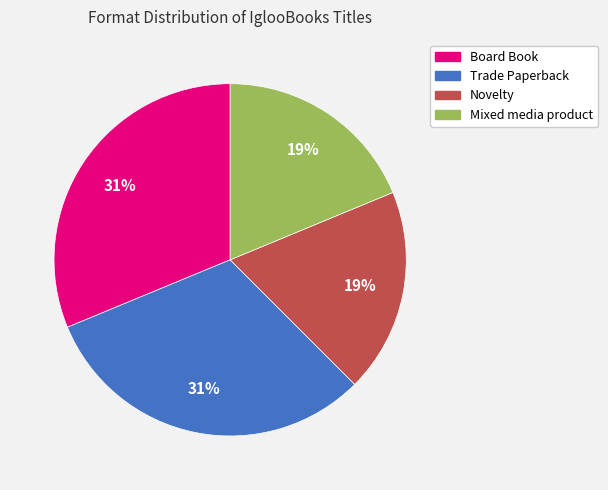

True or false: Mixed media product accounts for 32% of the total.

False